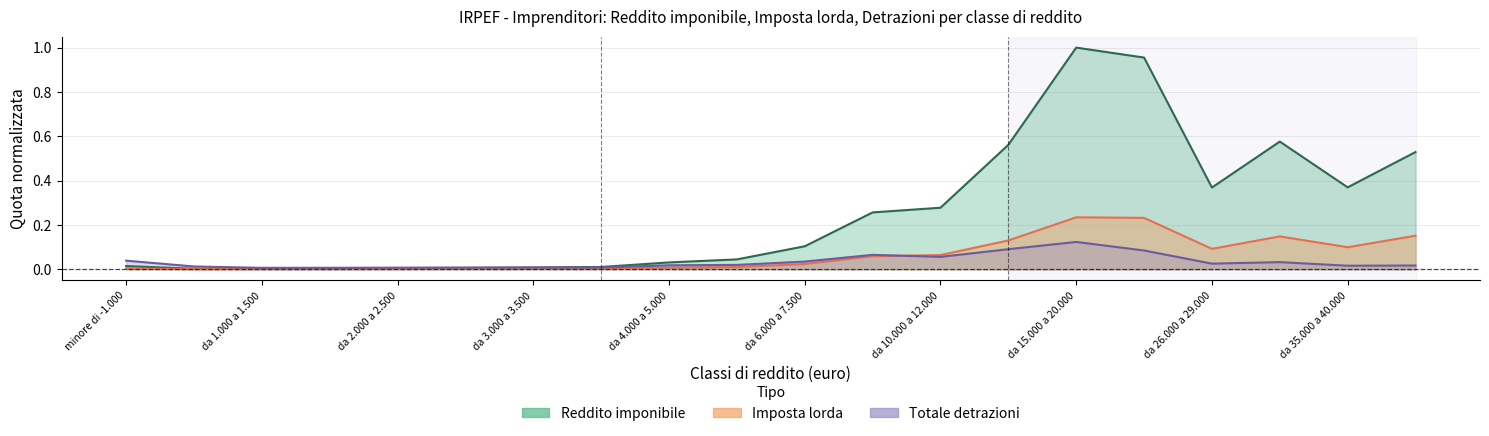

Count the number of data series in this chart.

3